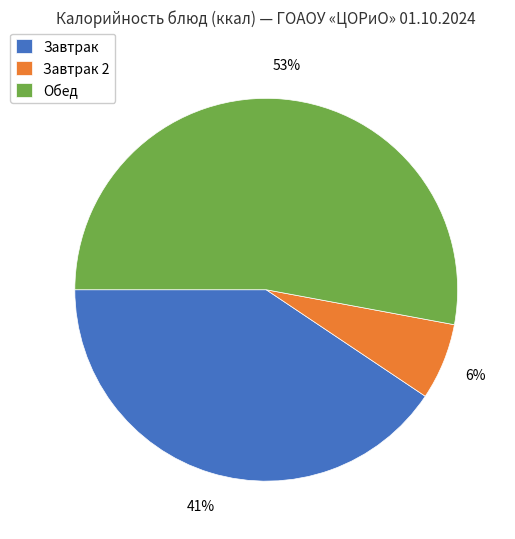

What is the smallest slice in the pie chart?

Завтрак 2